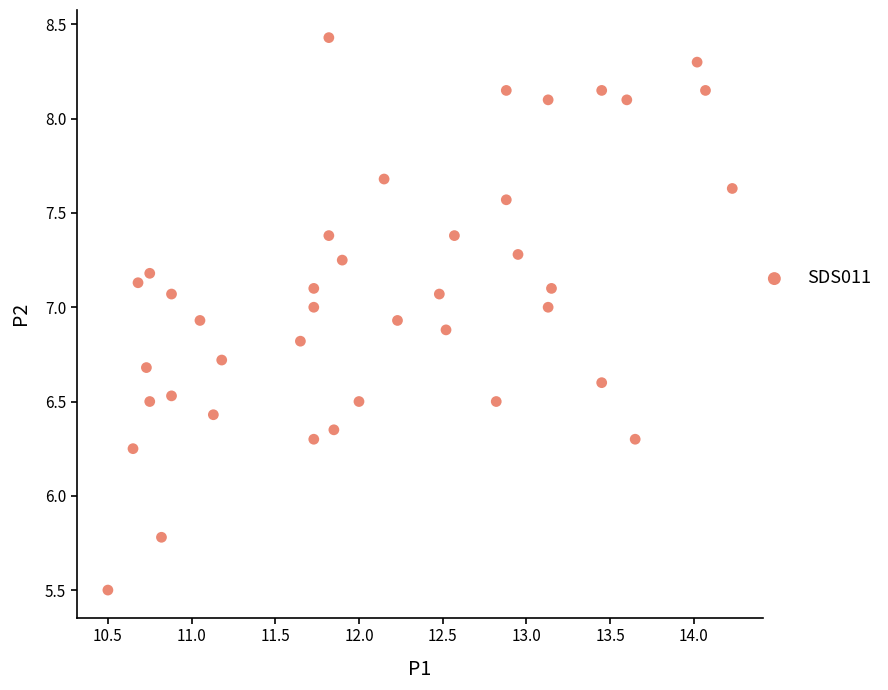

What is the range of X values (max minus min)?

3.7